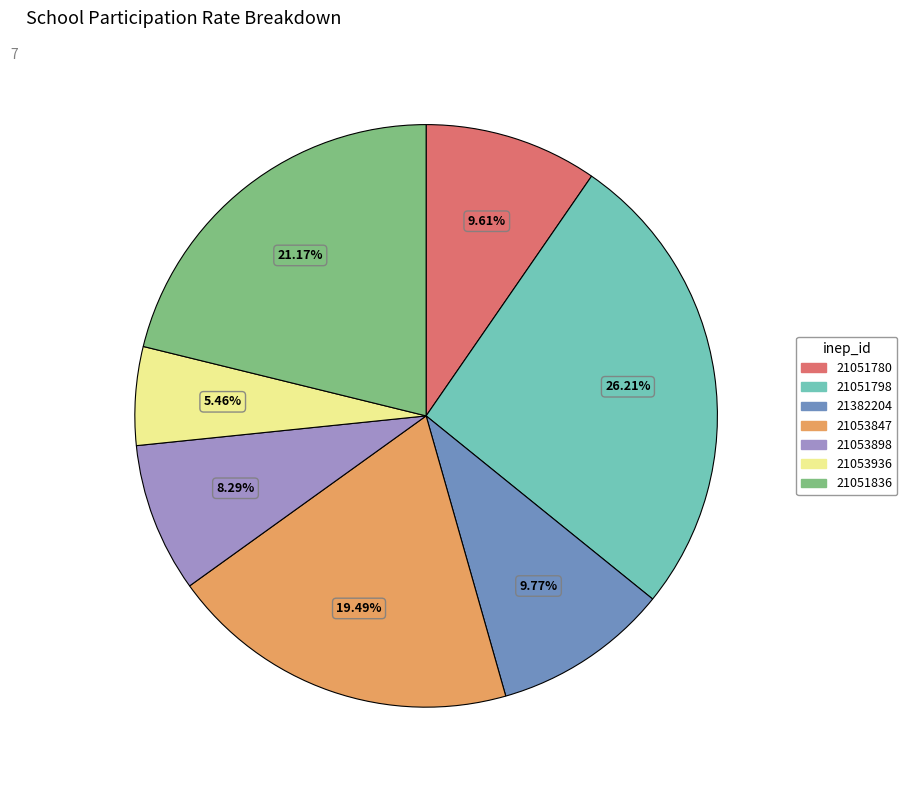

What percentage do 21051836 and 21382204 together represent?

30.9%